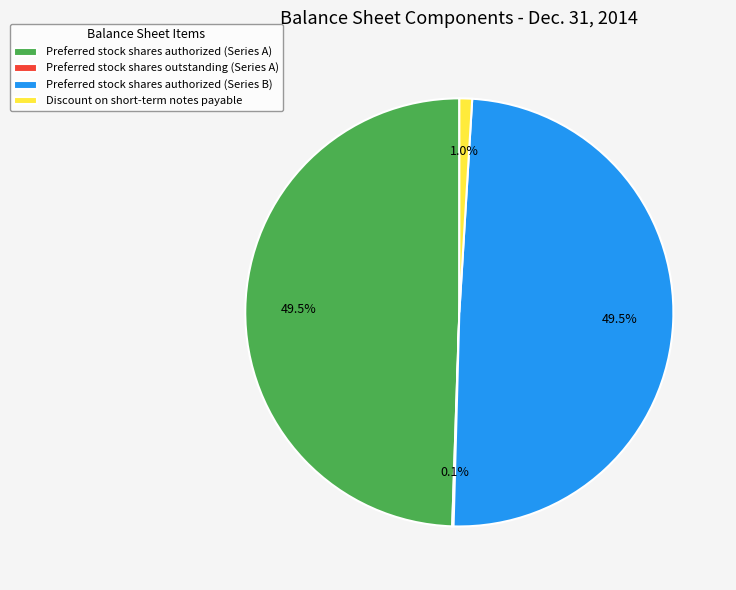

Is there any slice that represents more than half of the pie?

No